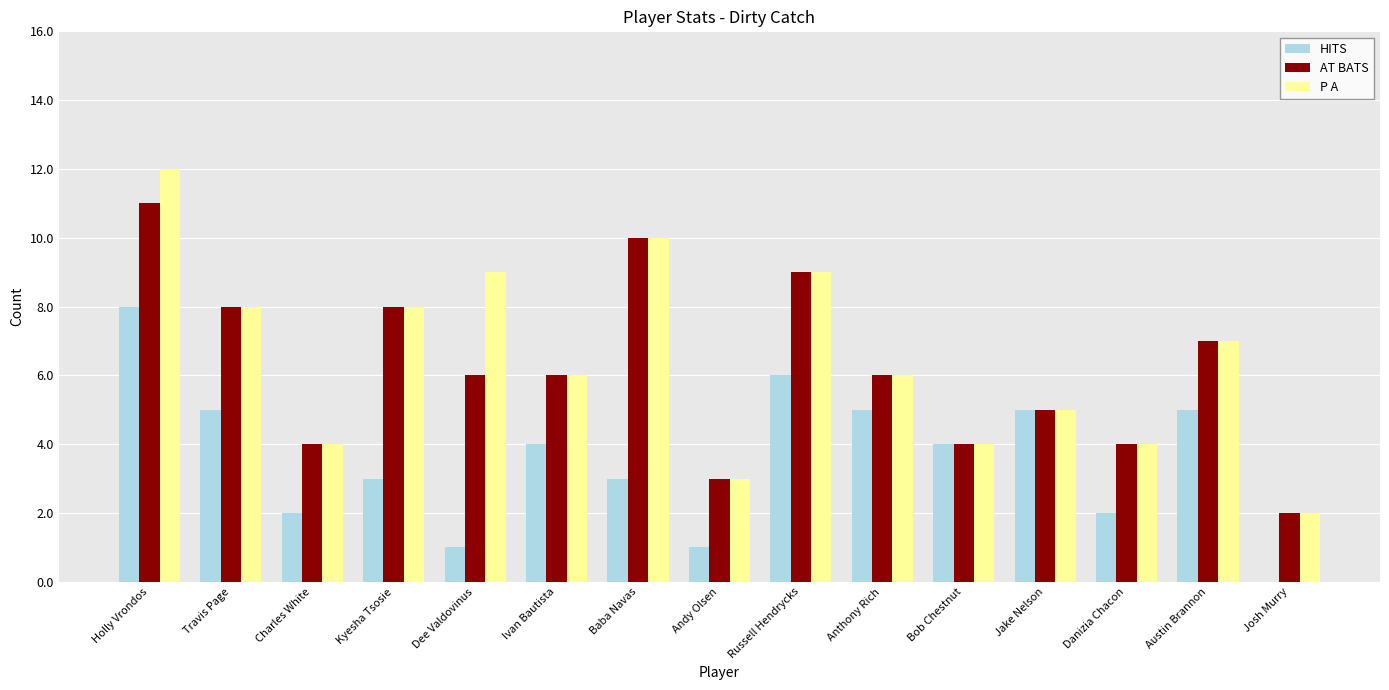

What is the total value across all series at Holly Vrondos?

31